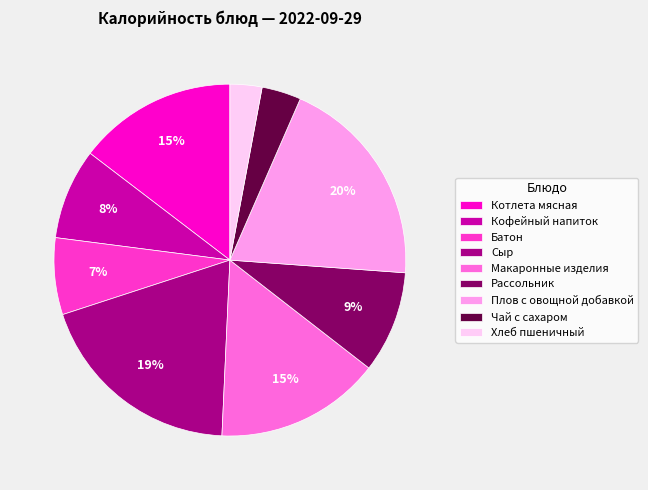

How many segments does this pie chart have?

9